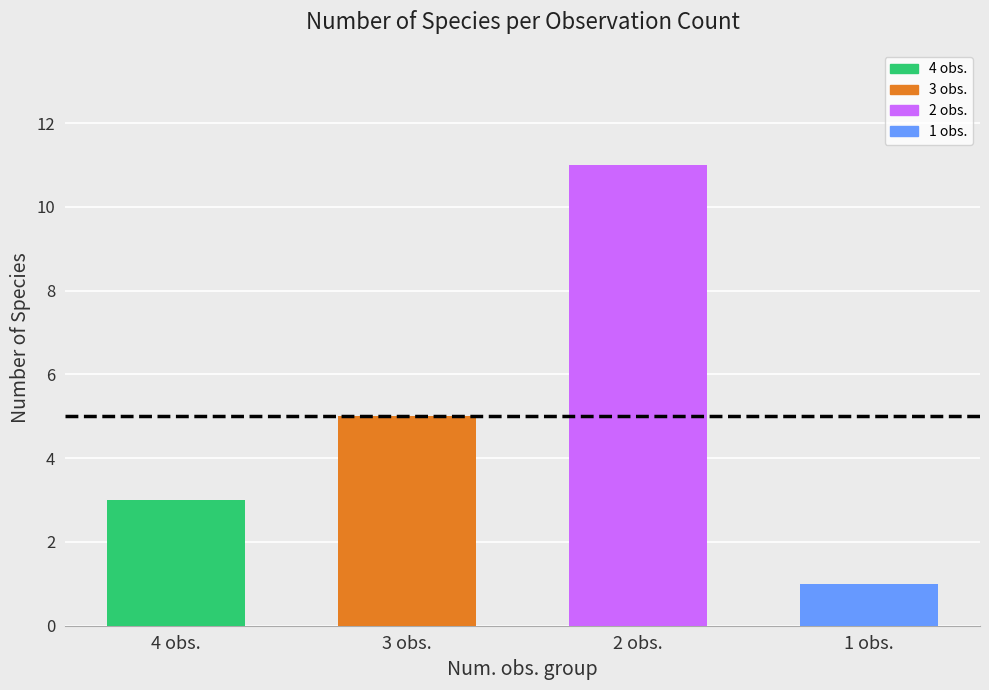

What is the sum of all values?

20